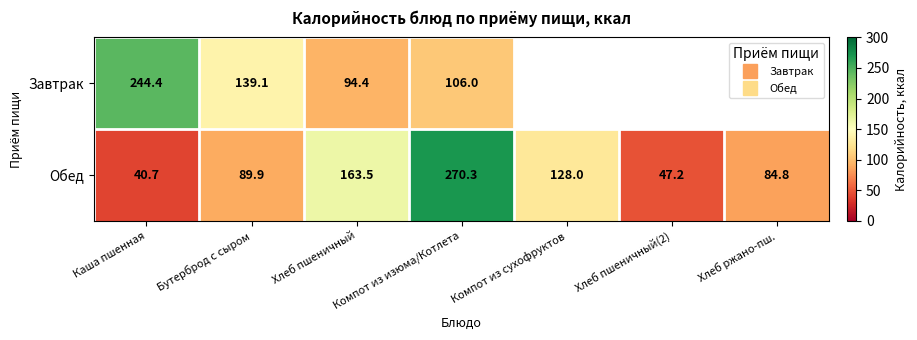

Is it true that Завтрак equals 63.7 at Хлеб пшеничный?

False